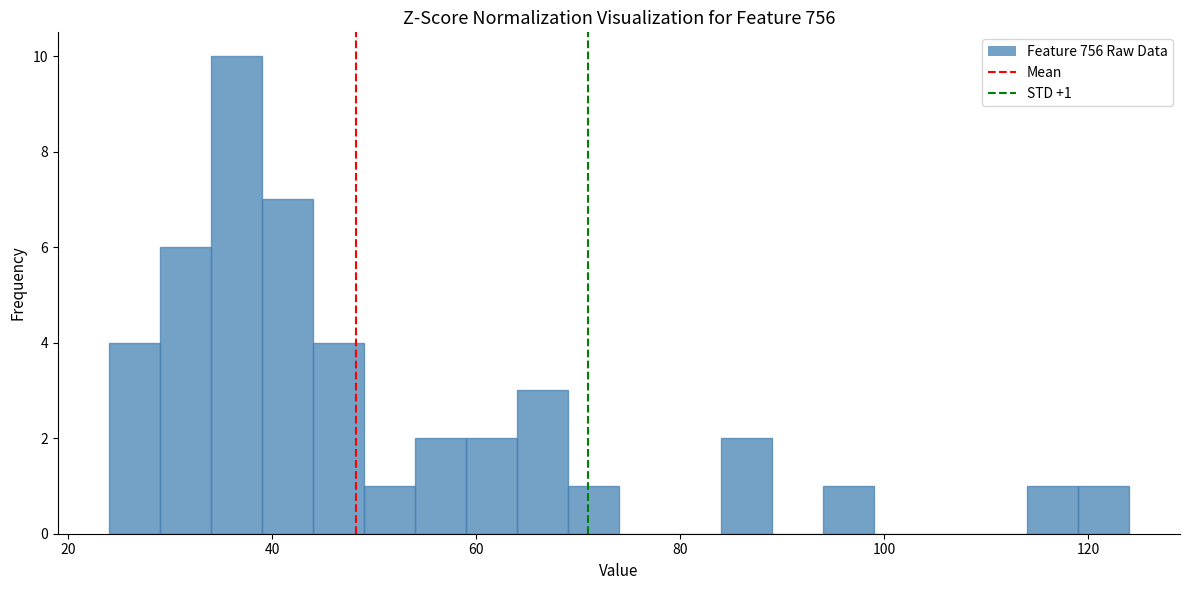

Around what value on the x-axis is the tallest bar? Give the approximate position of its centre, as read against the axis.

36